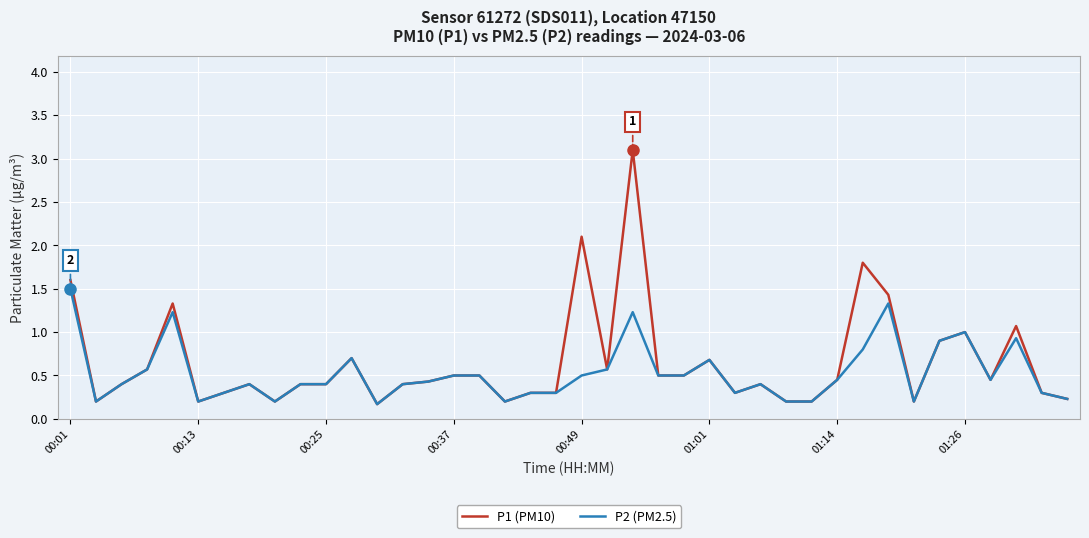

Which series has the widest spread of values?

P1 (PM10)